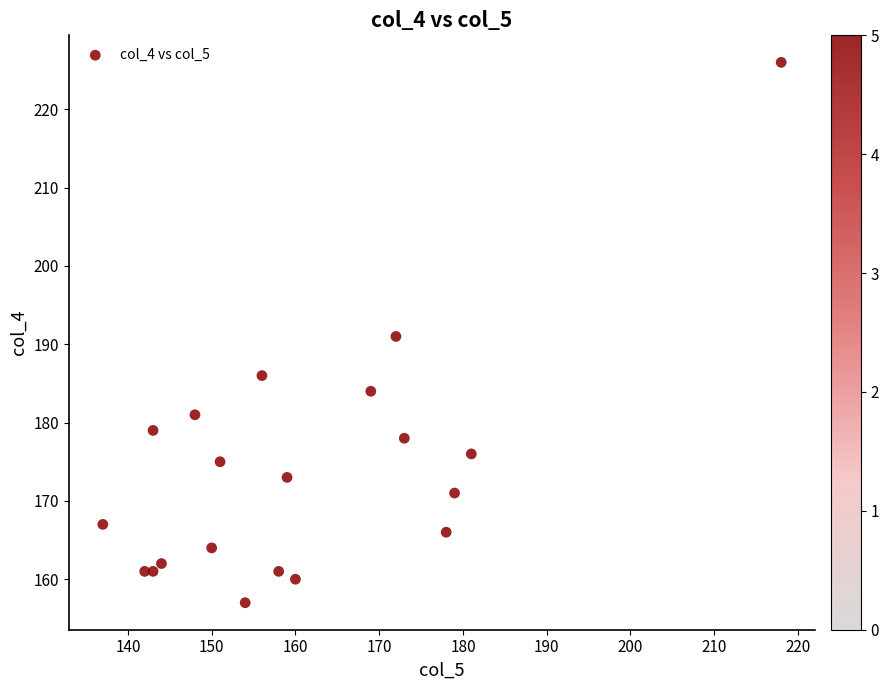

What is the range of Y values (max minus min)?

69